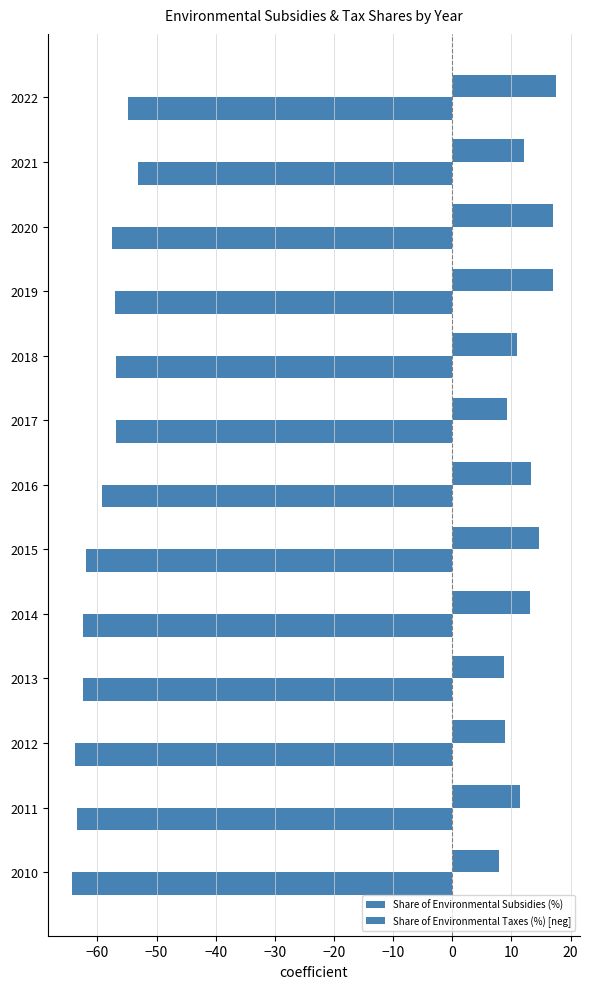

How many categories are shown in the chart?

13